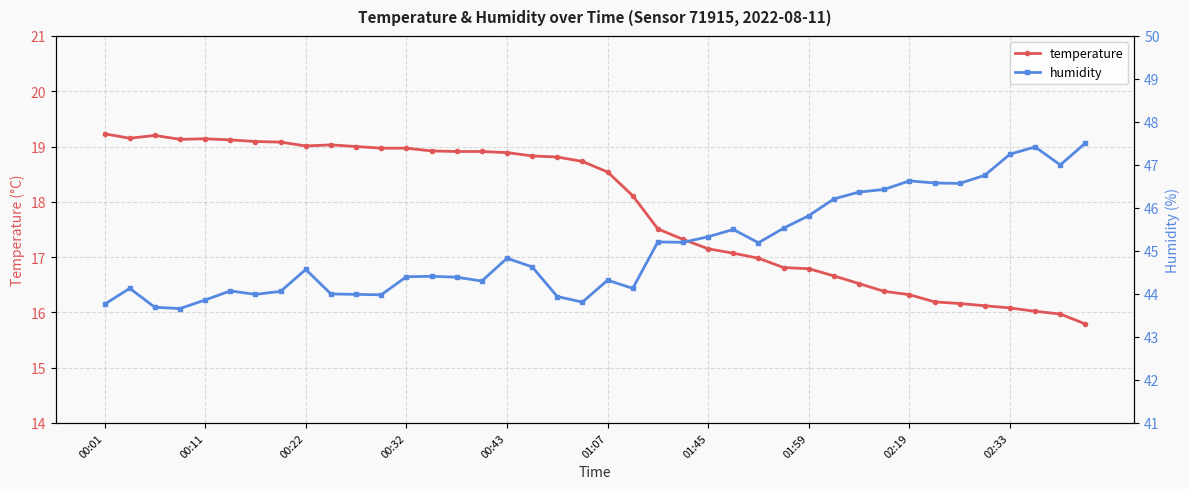

True or false: temperature has more than 1 points higher than both neighbors.

True